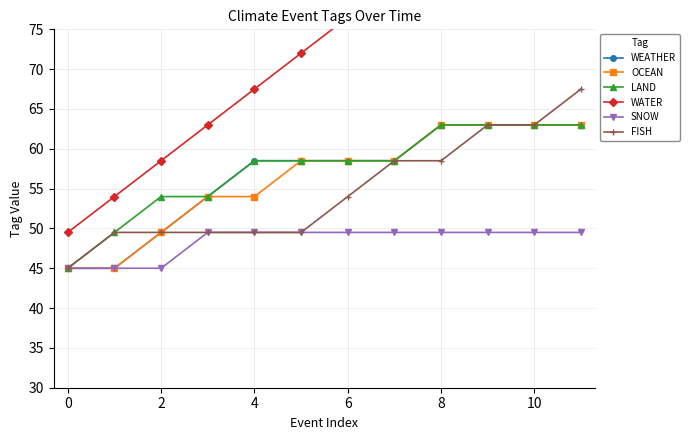

Reading left to right, what are all the values shown in this chart?

WEATHER: 45.0	45.0	49.5	54.0	58.5	58.5	58.5	58.5	63.0	63.0	63.0	63.0
OCEAN: 45.0	45.0	49.5	54.0	54.0	58.5	58.5	58.5	63.0	63.0	63.0	63.0
LAND: 45.0	49.5	54.0	54.0	58.5	58.5	58.5	58.5	63.0	63.0	63.0	63.0
WATER: 49.5	54.0	58.5	63.0	67.5	72.0	76.5	81.0	85.5	90.0	94.5	99.0
SNOW: 45.0	45.0	45.0	49.5	49.5	49.5	49.5	49.5	49.5	49.5	49.5	49.5
FISH: 45.0	49.5	49.5	49.5	49.5	49.5	54.0	58.5	58.5	63.0	63.0	67.5